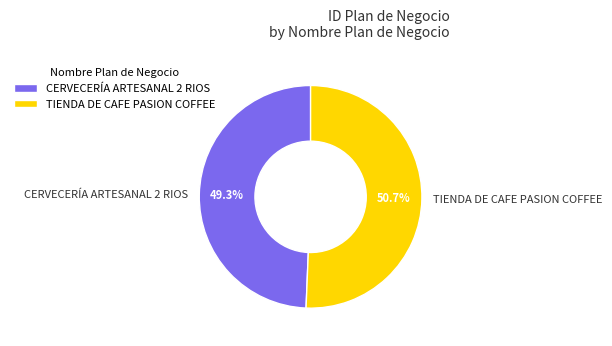

Combined, what portion of the pie is TIENDA DE CAFE PASION COFFEE and CERVECERÍA ARTESANAL 2 RIOS?

100.0%